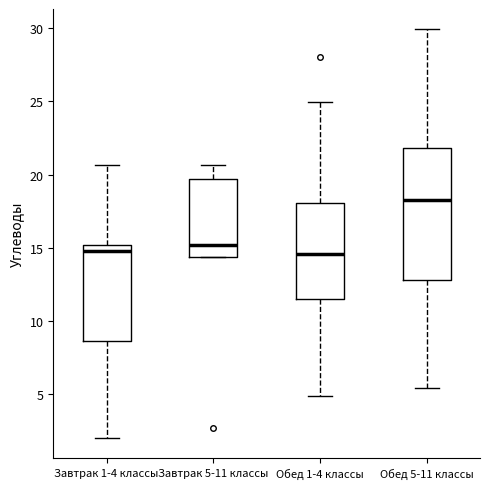

Reading left to right, transcribe this box plot: for each box, give where its median line is, the range the box spans, and where its two whiskers end, as read against the y-axis. The values are not printed on the chart, so give them approximately, as read against the axis.

Завтрак 1-4 классы: median 15.0 (just below the box's upper edge), box 8.5 to 15.0, whiskers 2.0 to 20.5
Завтрак 5-11 классы: median 15.0, box 14.5 to 19.5, whiskers 14.5 to 20.5
Обед 1-4 классы: median 14.5, box 11.5 to 18.0, whiskers 5.0 to 25.0
Обед 5-11 классы: median 18.0, box 13.0 to 22.0, whiskers 5.5 to 30.0